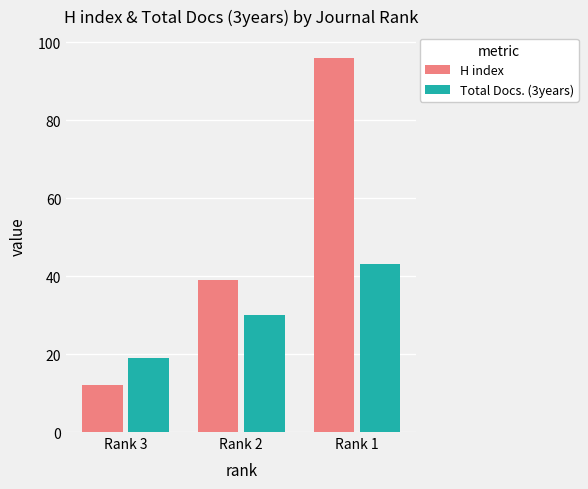

The H index series shows 39 at Rank 2. True or false?

True